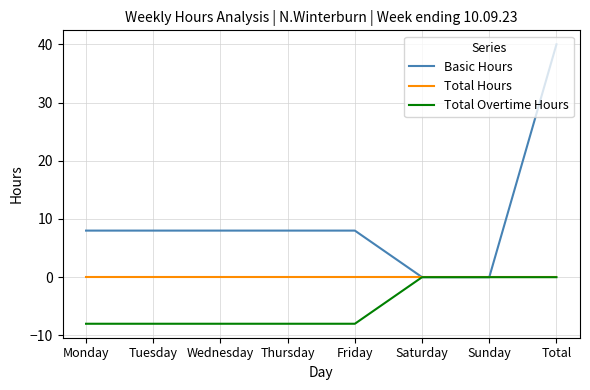

Is this an area chart (filled region under the line)?

No